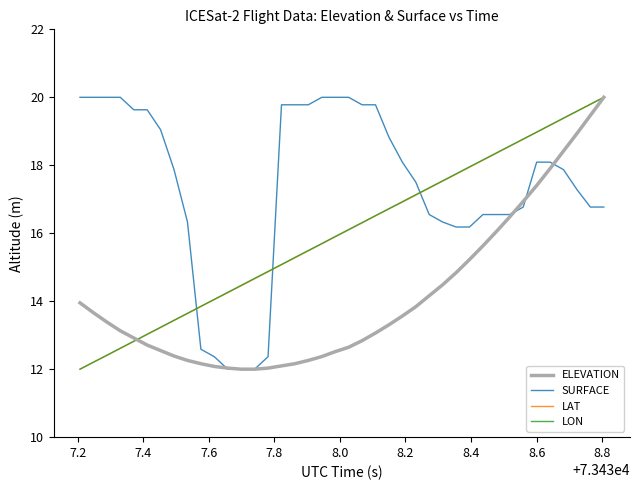

How many times do SURFACE and LON cross each other?

3